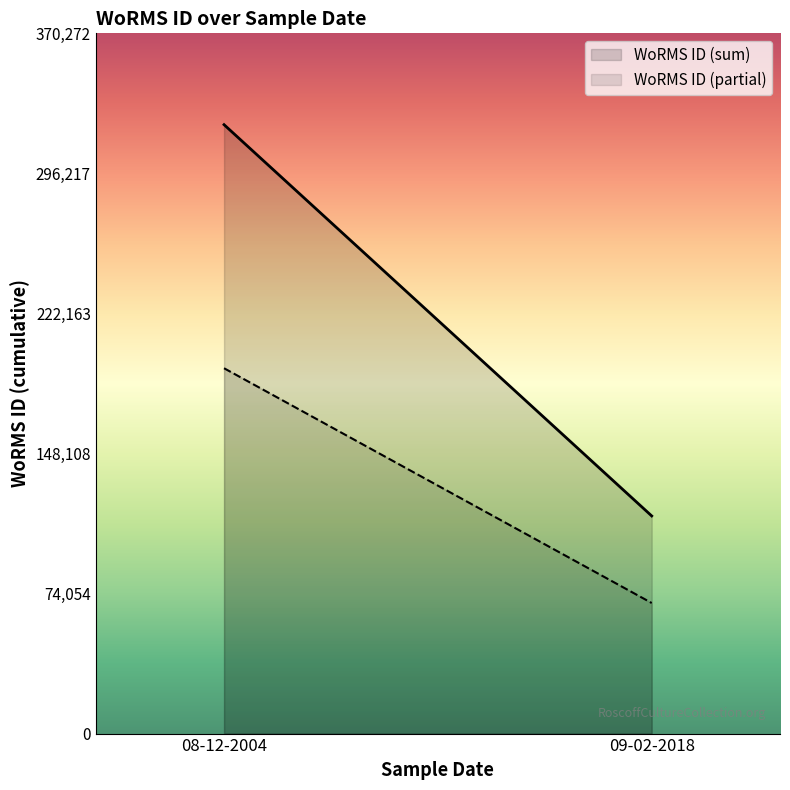

Reading right to left, transcribe all the data shown in this chart.

WoRMS ID (sum): 115088.0	321976.0
WoRMS ID (partial): 69052.8	193185.6